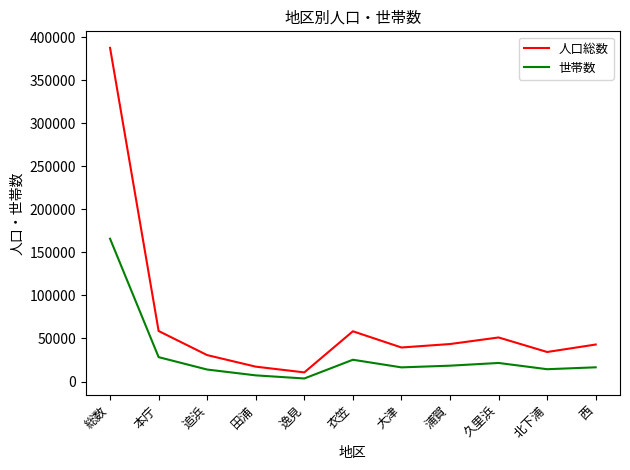

True or false: 人口総数 and 世帯数 intersect in this chart.

False